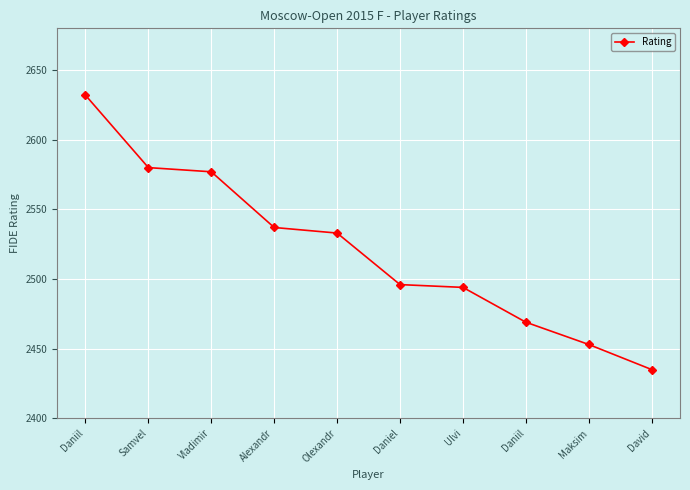

The chart shows a value of 2453 at Maksim. True or false?

True